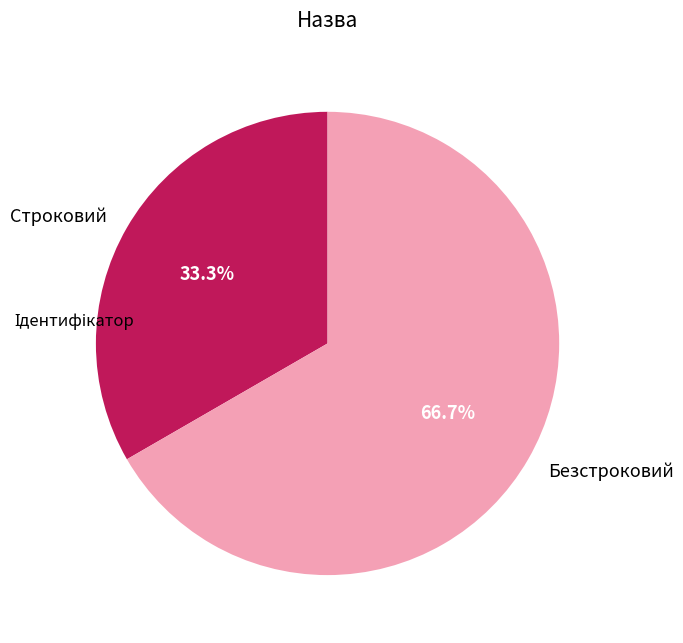

Which slice represents more than half of the pie?

Безстроковий